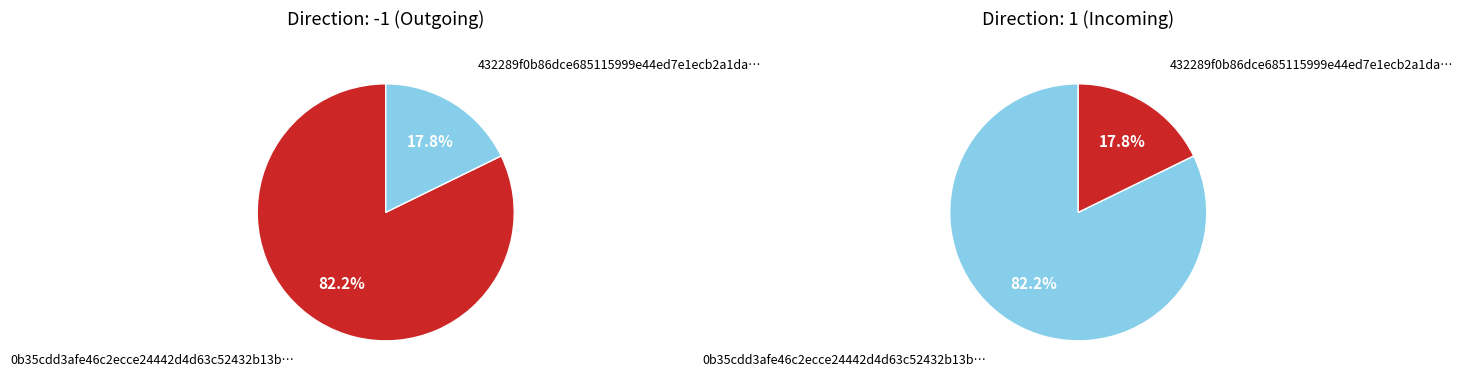

What portion of the pie excludes 0?

17.8%